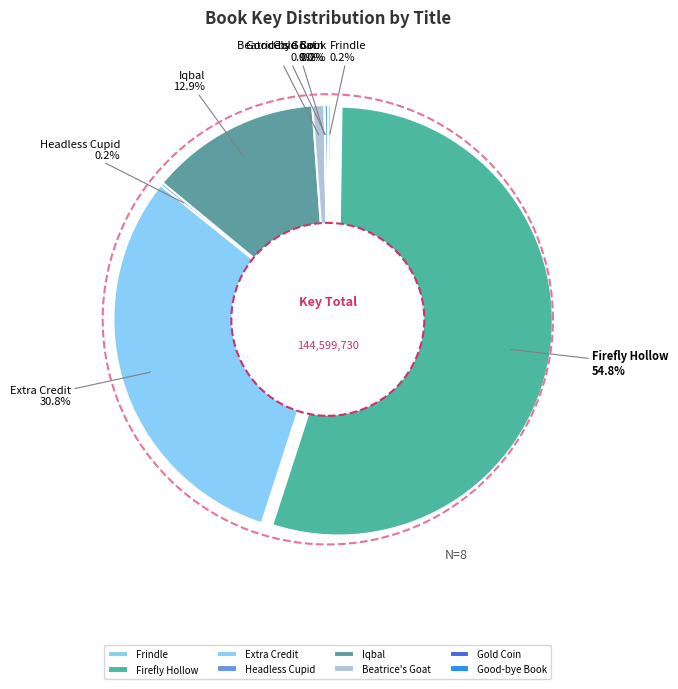

How many segments does this pie chart have?

8